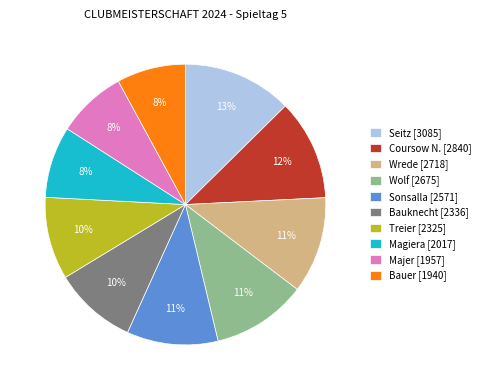

Is there any slice that represents more than half of the pie?

No